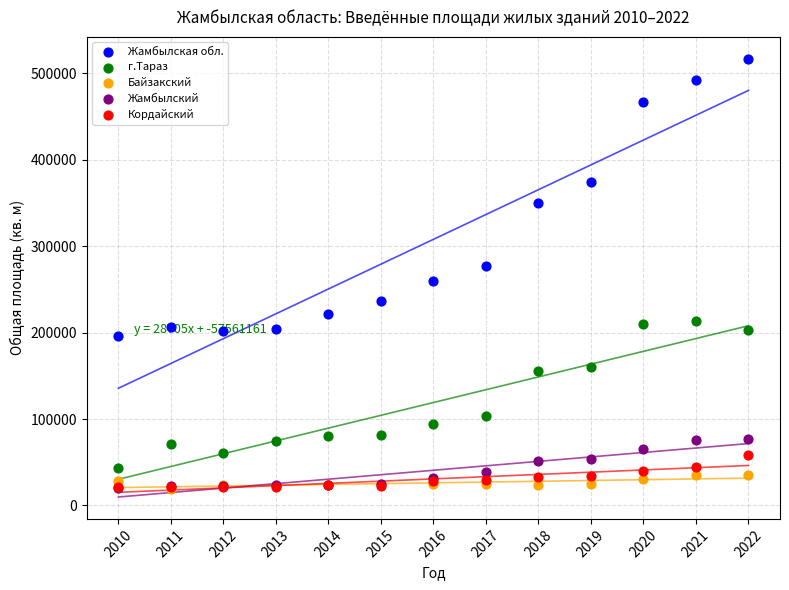

Which series reaches the maximum Y coordinate?

Жамбылская обл.